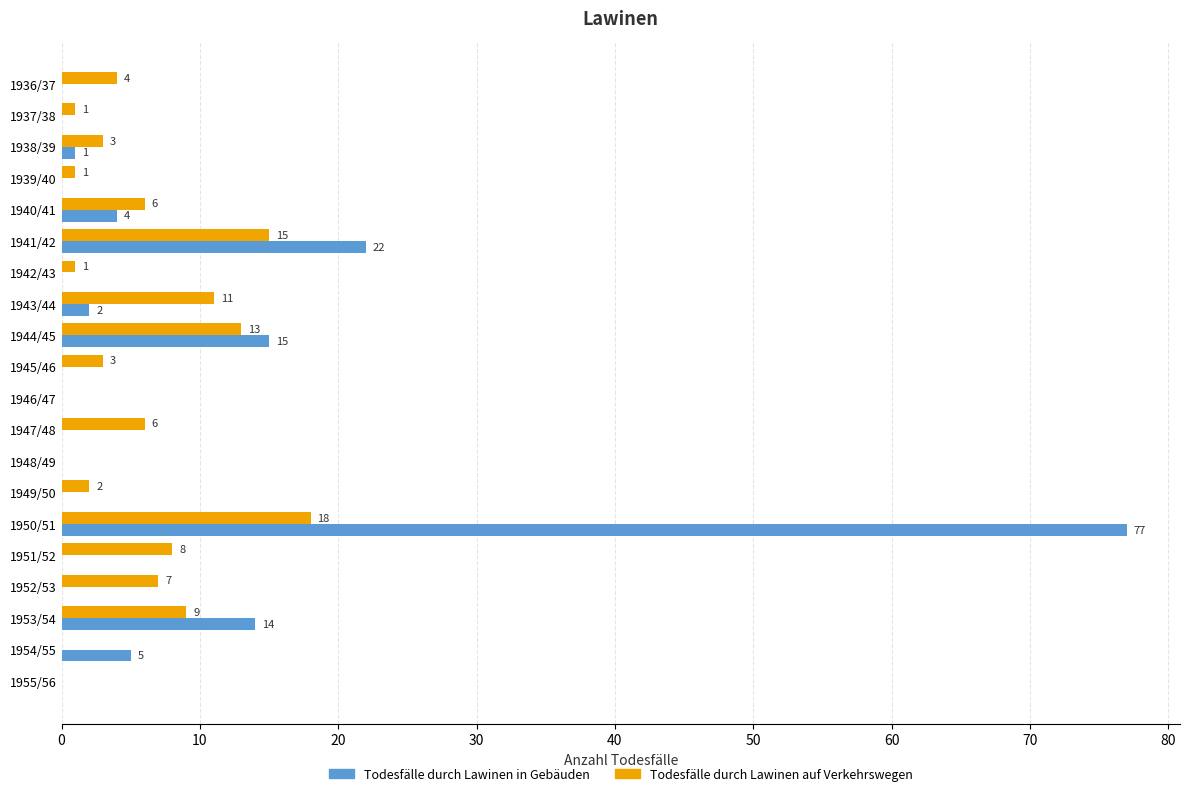

What is the sum of all Todesfälle durch Lawinen in Gebäuden values?

140